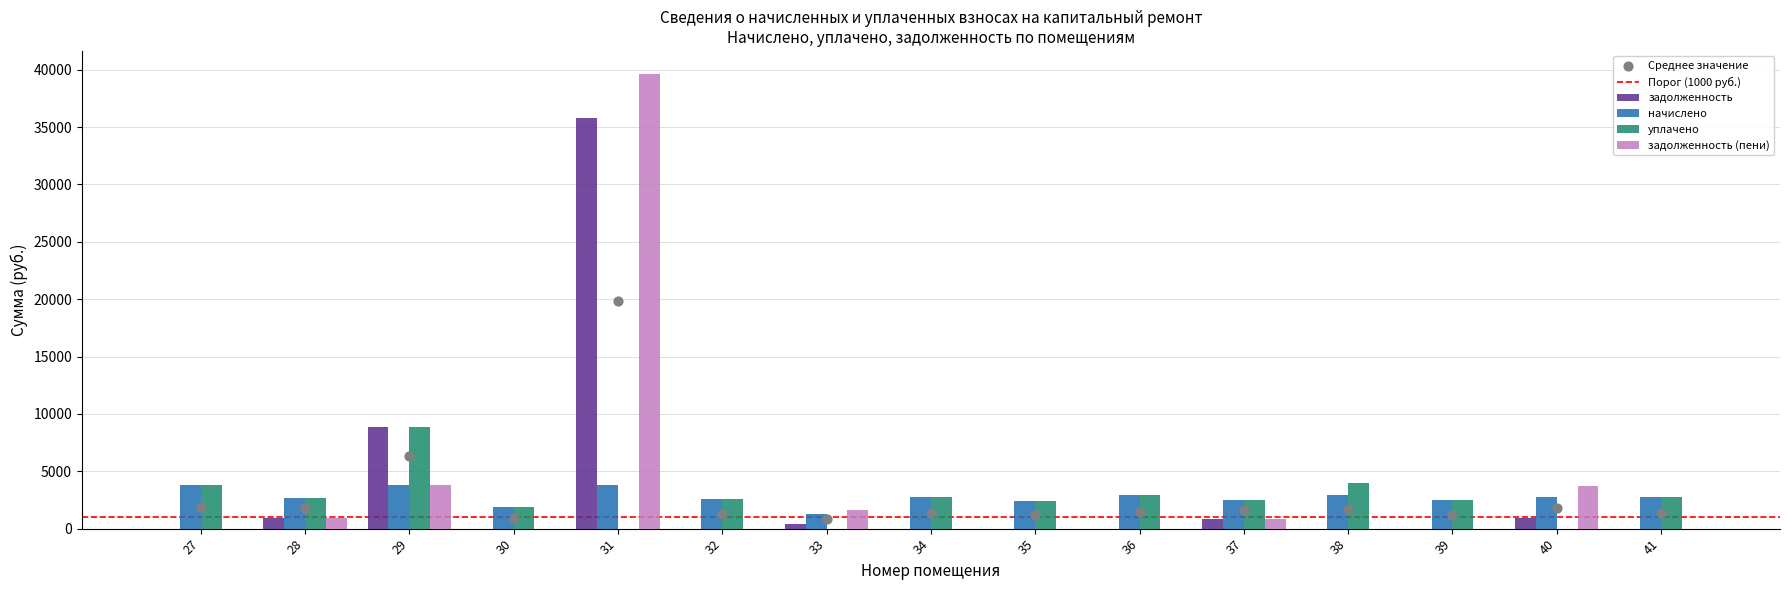

Which series has the largest total across all categories?

задолженность (пени)